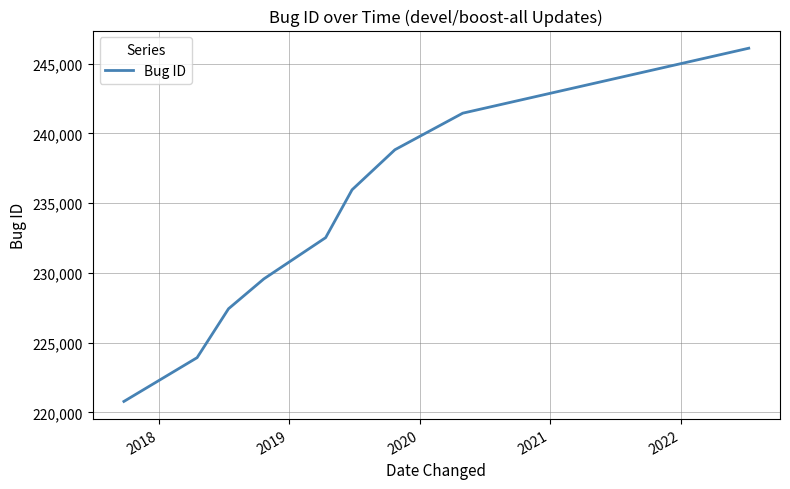

What is the maximum value shown in the chart?

246106